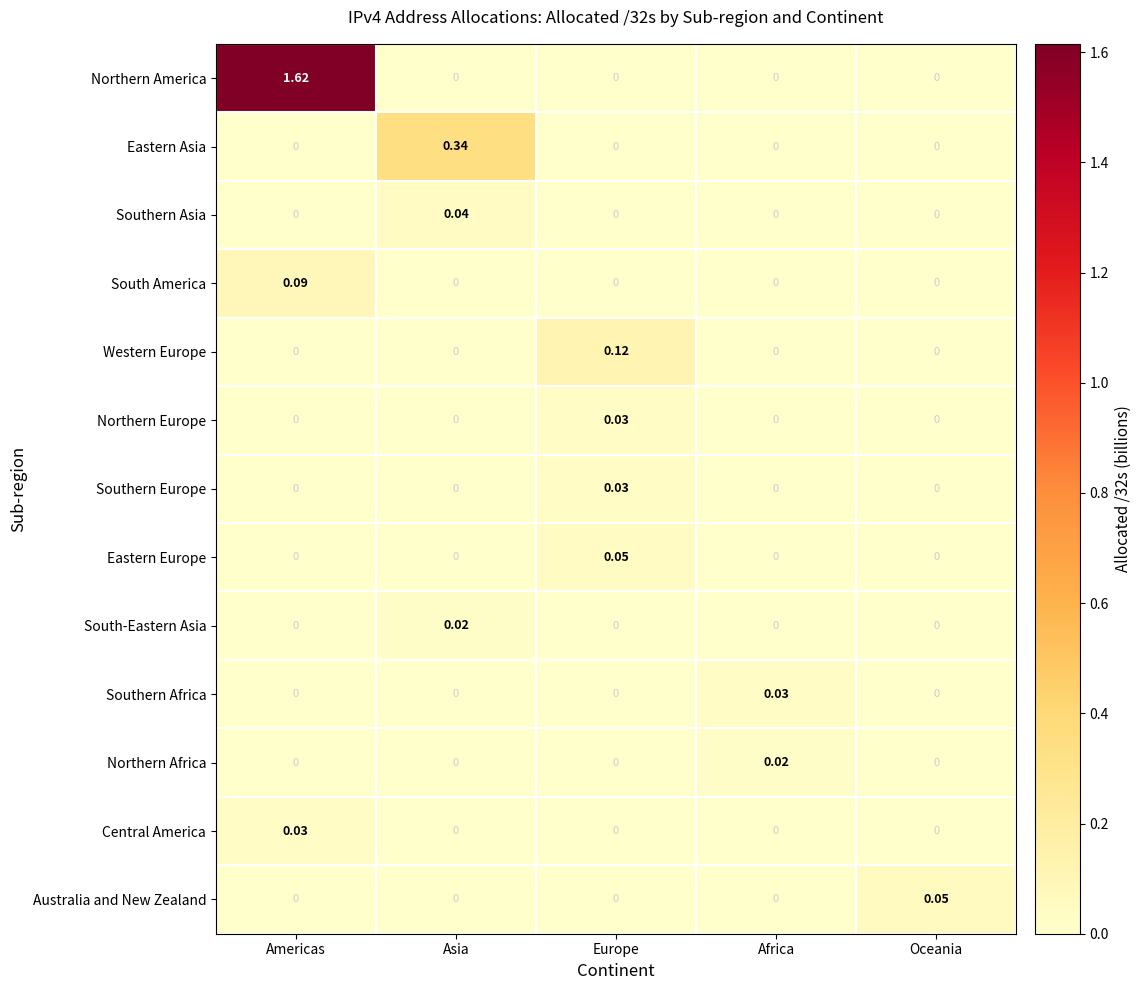

Which series has the largest total across all categories?

Northern America